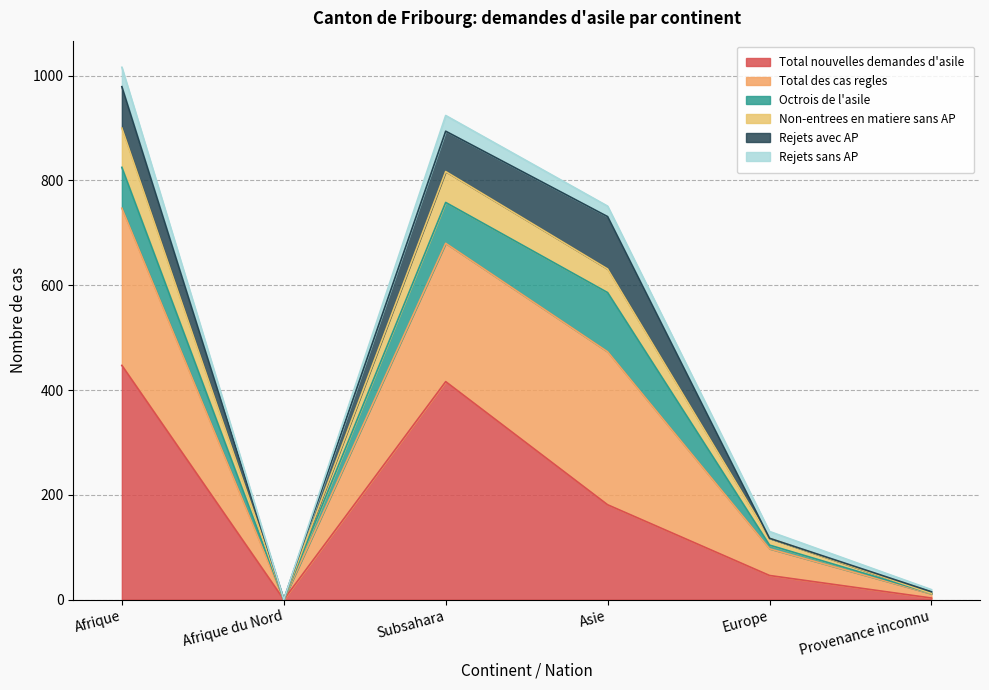

At which category does Total nouvelles demandes d'asile reach its first local peak?

Subsahara